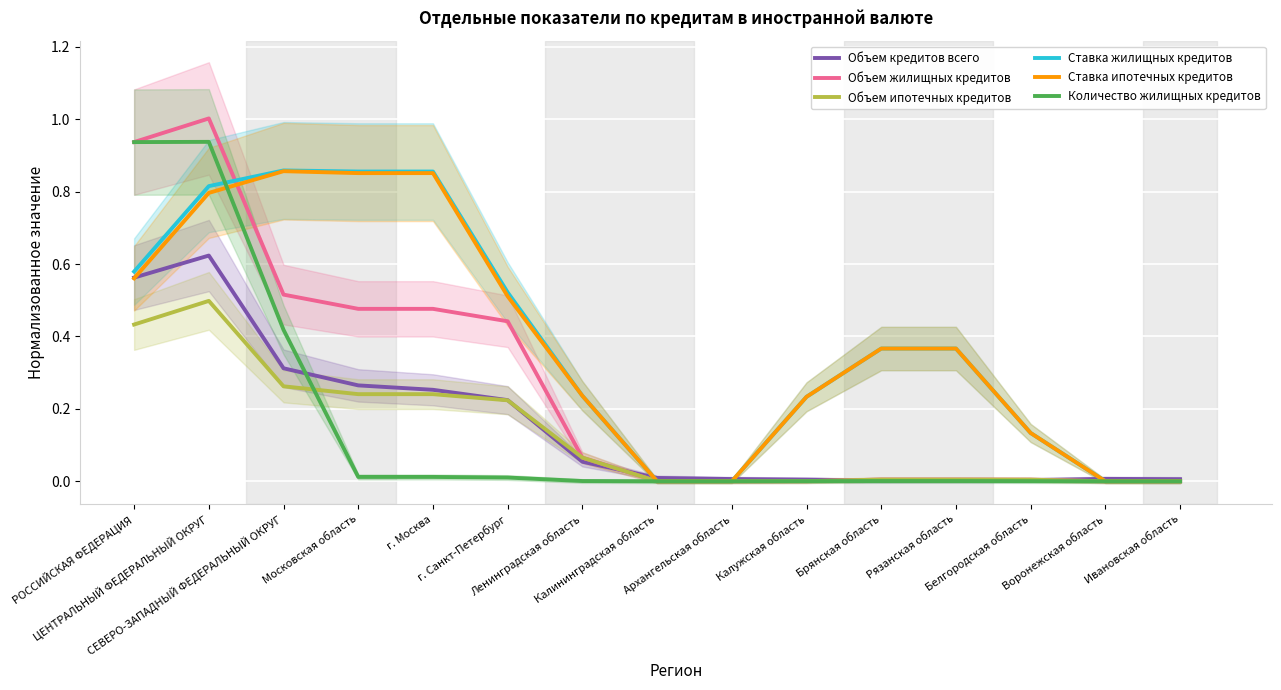

How many categories are shown in the chart?

15